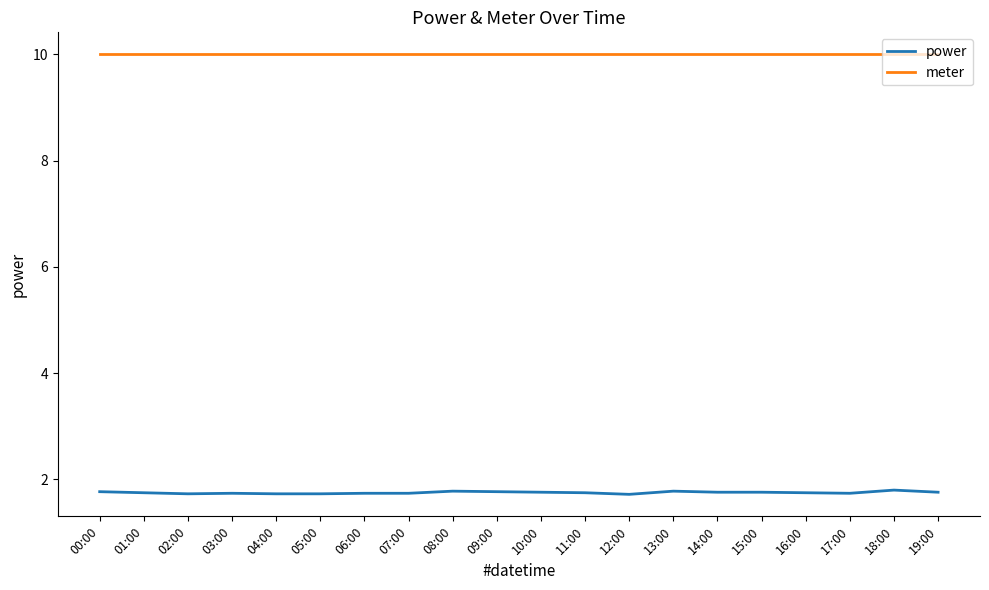

How many power values are between 1 and 2?

20